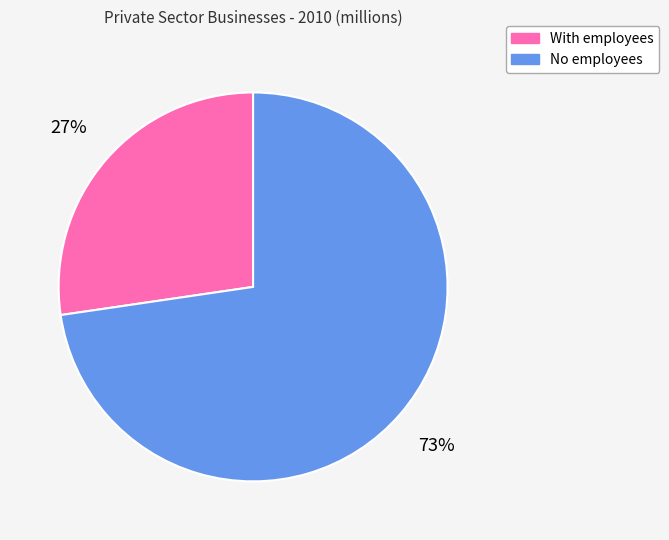

What percentage is the With employees slice, to the nearest percent?

27%